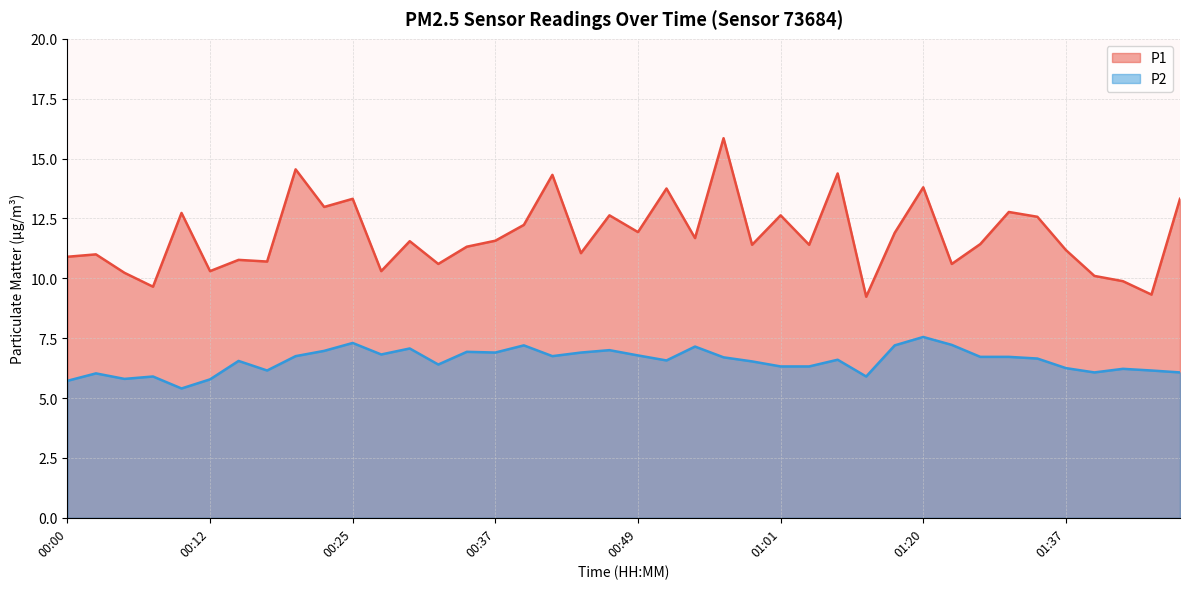

How many distinct data groups are displayed?

2